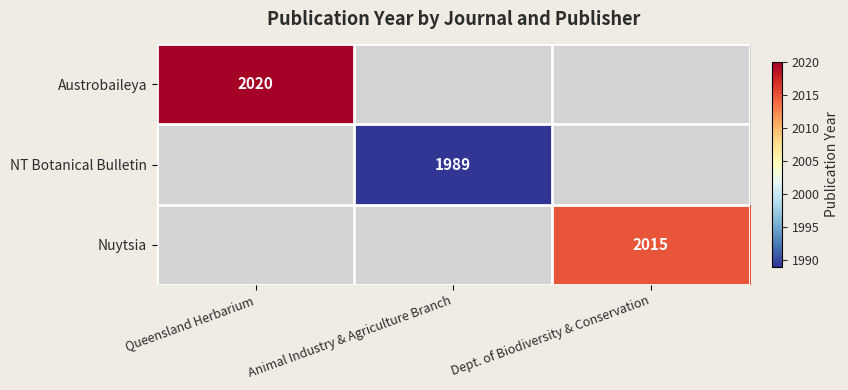

At how many categories does at least one series exceed 641?

3